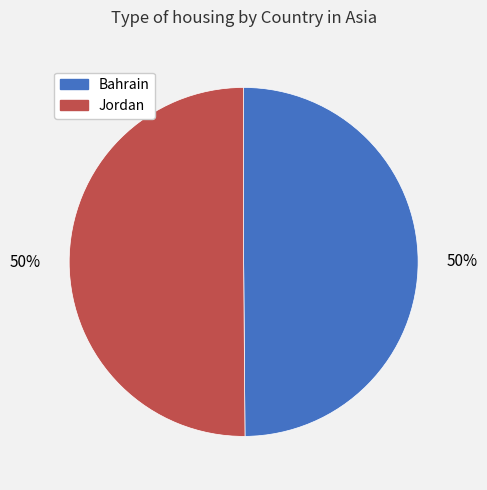

What percentage is the Bahrain slice, to the nearest percent?

50%